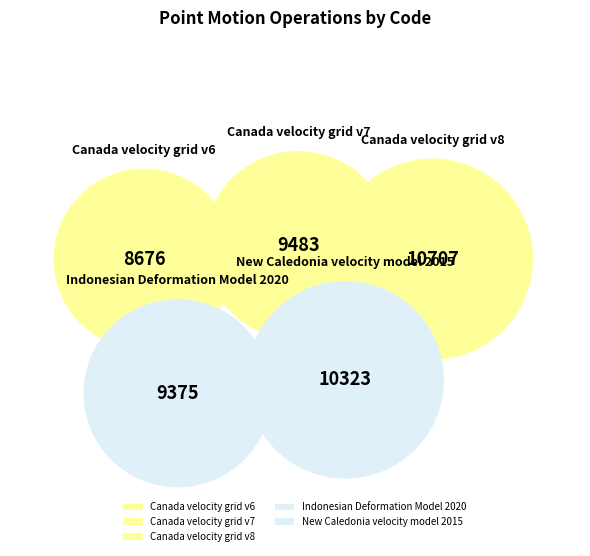

The Canada velocity grid v6 slice represents 11% of the pie. True or false?

False